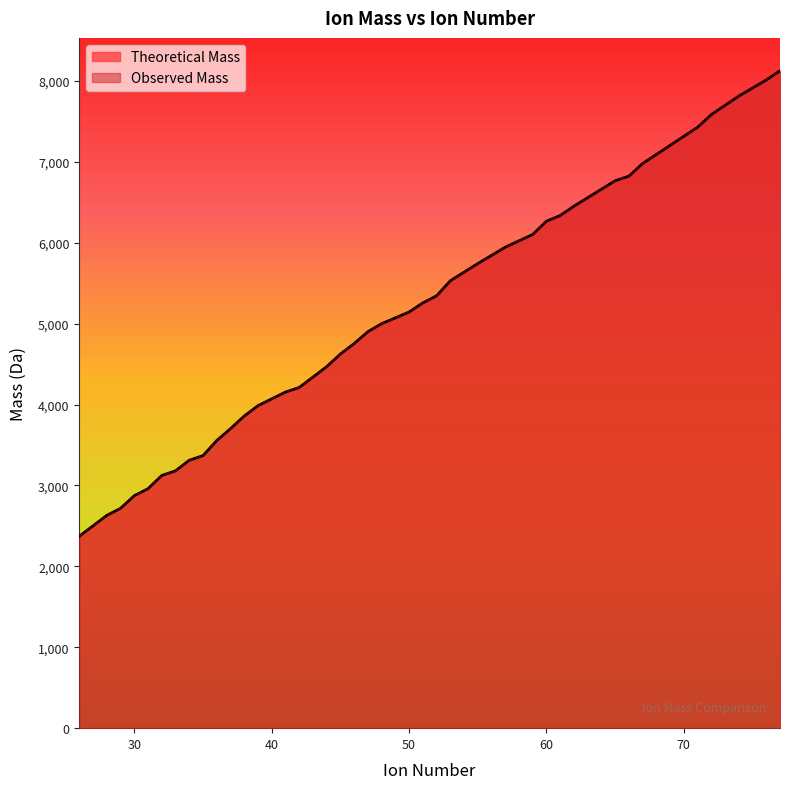

Rank the series by their maximum value, from highest to lowest.

Theoretical Mass, Observed Mass